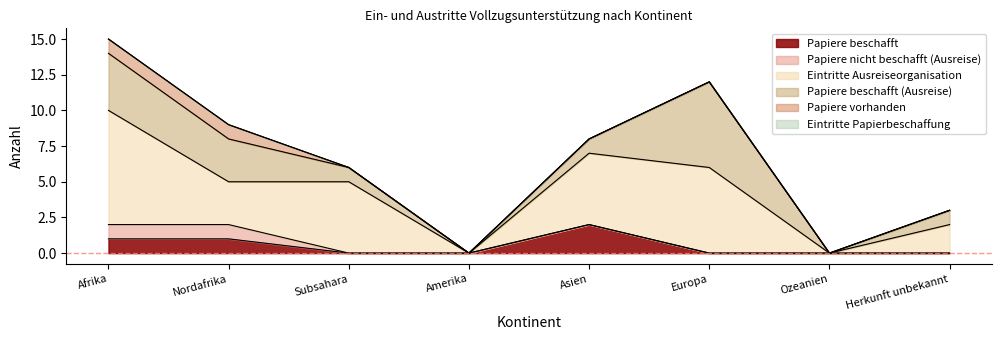

Is the value of Papiere beschafft at Herkunft unbekannt greater than the value of Eintritte Papierbeschaffung at Subsahara?

No